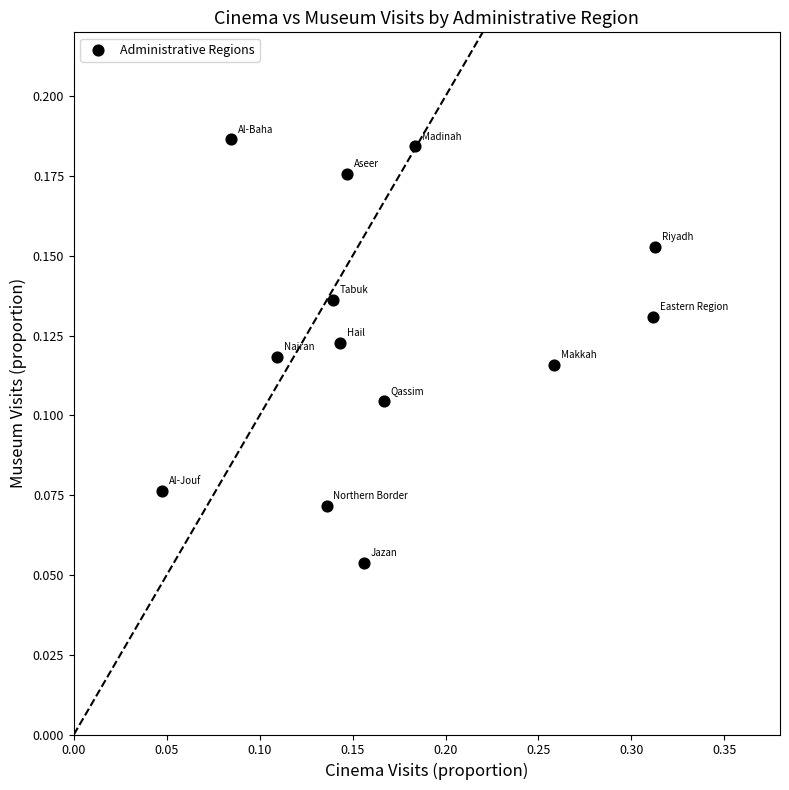

What is the range of X values (max minus min)?

0.3